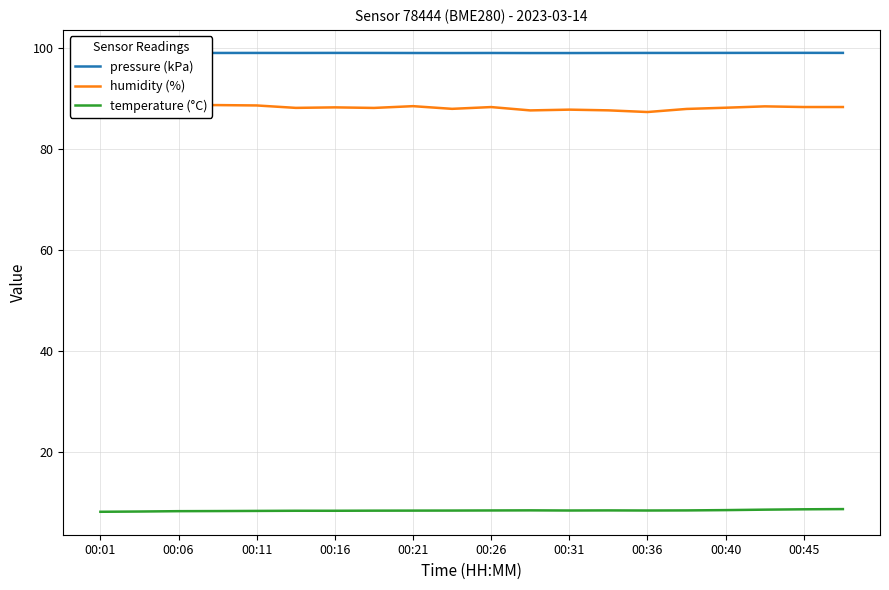

Which series has the largest total across all categories?

pressure (kPa)